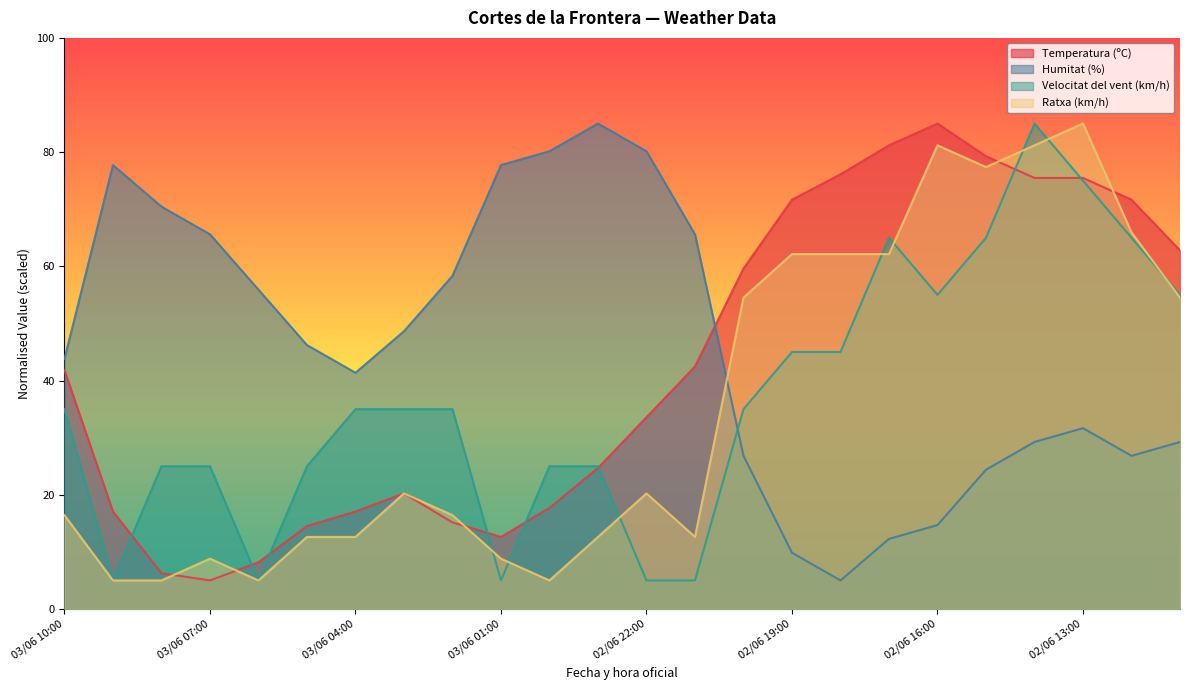

Reading left to right, extract all data points from this chart.

Temperatura (ºC): 41.8	17.1	6.3	5.0	8.2	14.5	17.1	20.2	15.2	12.6	17.7	24.7	33.6	42.5	59.6	71.7	76.1	81.2	85.0	79.3	75.5	75.5	71.7	62.8
Humitat (%): 43.8	77.7	70.5	65.6	55.9	46.2	41.4	48.6	58.3	77.7	80.2	85.0	80.2	65.6	26.8	9.8	5.0	12.3	14.7	24.4	29.2	31.7	26.8	29.2
Velocitat del vent (km/h): 35.0	5.0	25.0	25.0	5.0	25.0	35.0	35.0	35.0	5.0	25.0	25.0	5.0	5.0	35.0	45.0	45.0	65.0	55.0	65.0	85.0	75.0	65.0	55.0
Ratxa (km/h): 16.4	5.0	5.0	8.8	5.0	12.6	12.6	20.2	16.4	8.8	5.0	12.6	20.2	12.6	54.5	62.1	62.1	62.1	81.2	77.4	81.2	85.0	66.0	54.5